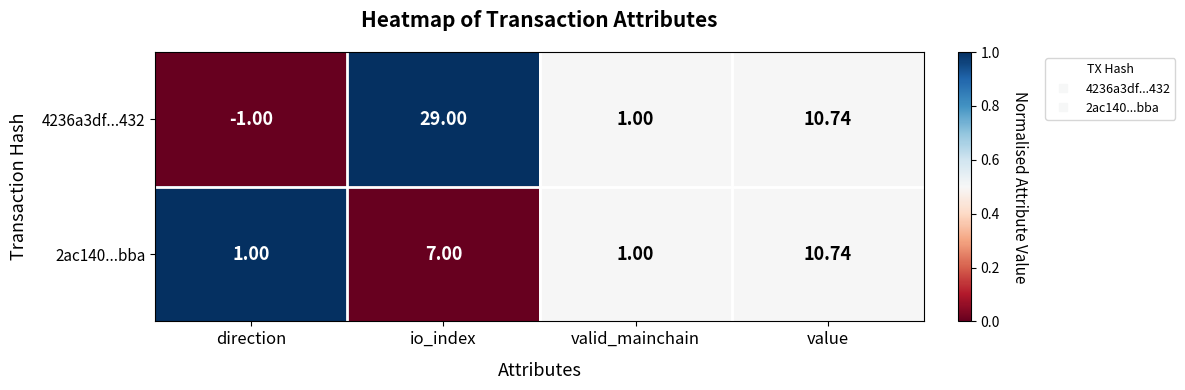

Which category has the lowest value across all series?

direction